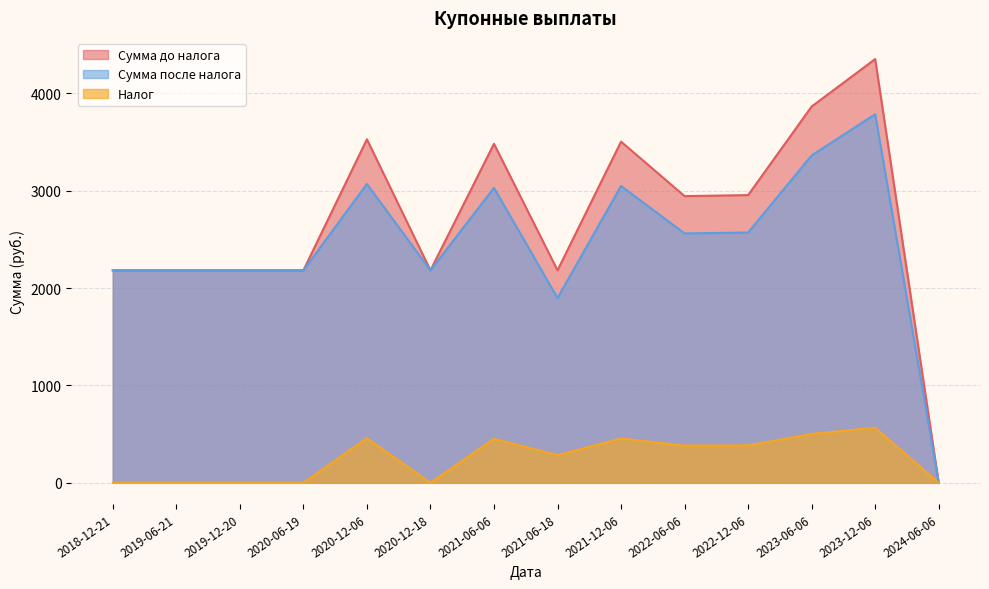

Between 2020-12-06 and 2024-06-06, which is larger?

2020-12-06